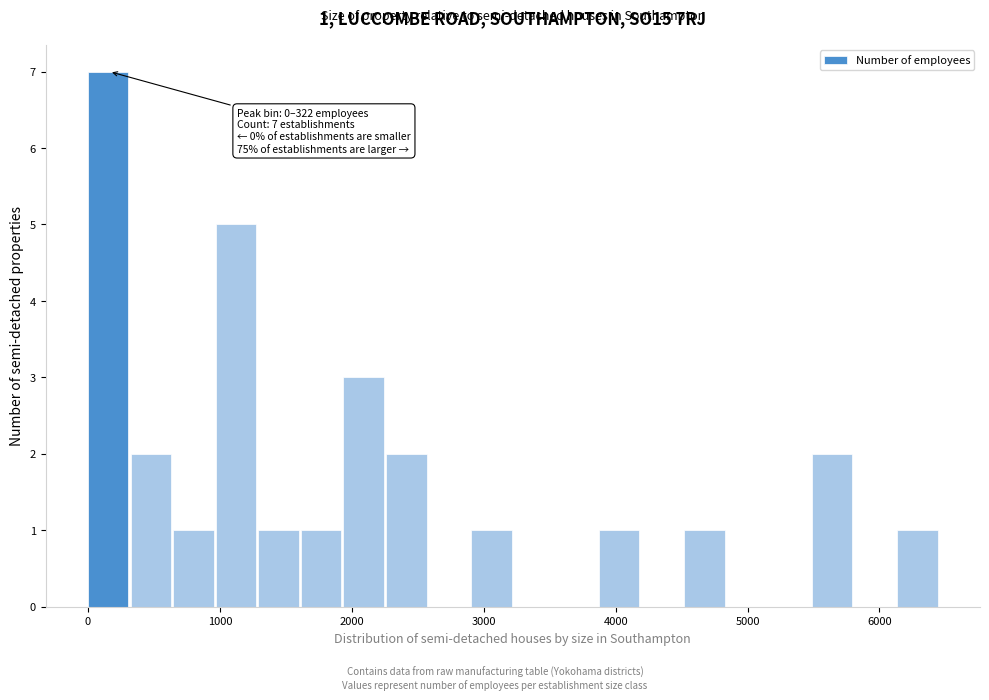

Read against the x-axis, roughly where is the centre of the tallest bar?

200